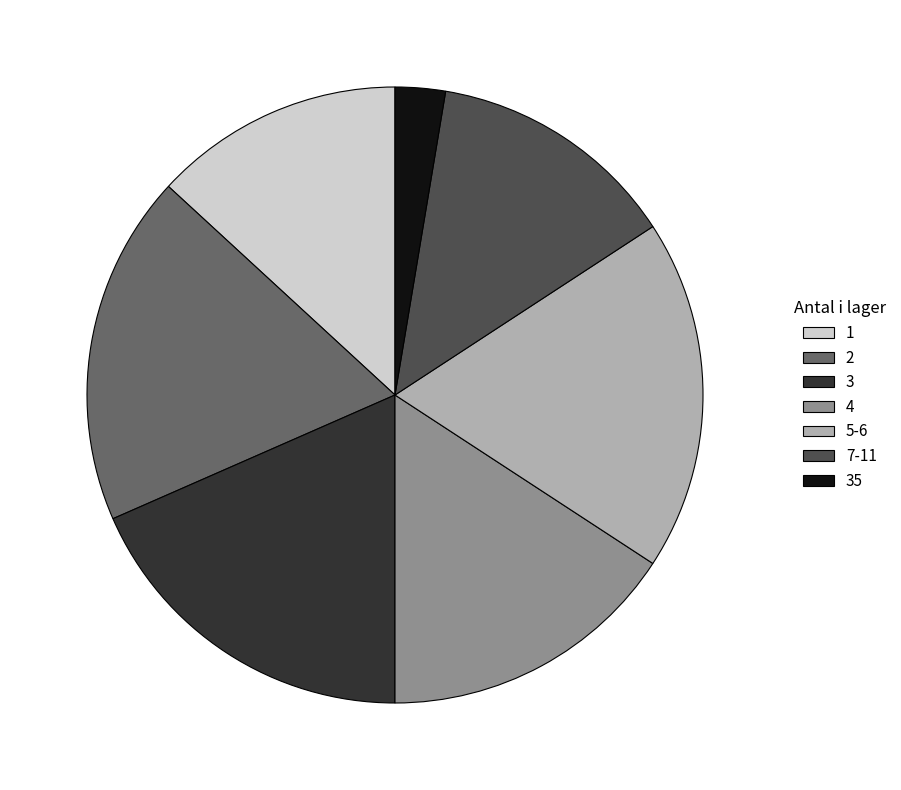

Is there any slice that represents more than half of the pie?

No